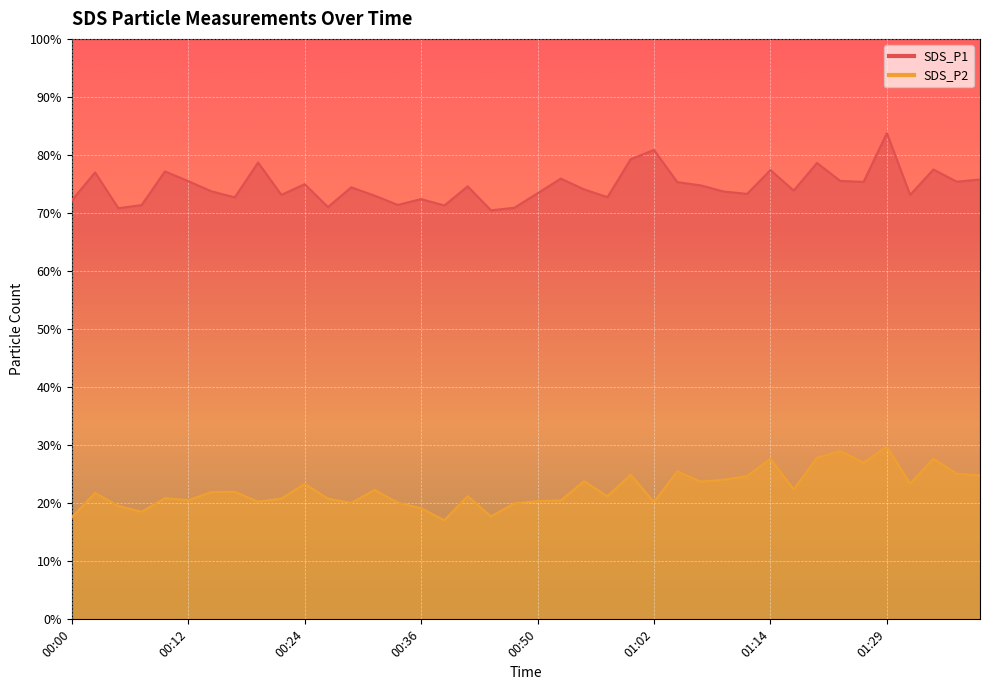

List the series in order of their overall mean, highest first.

SDS_P1, SDS_P2